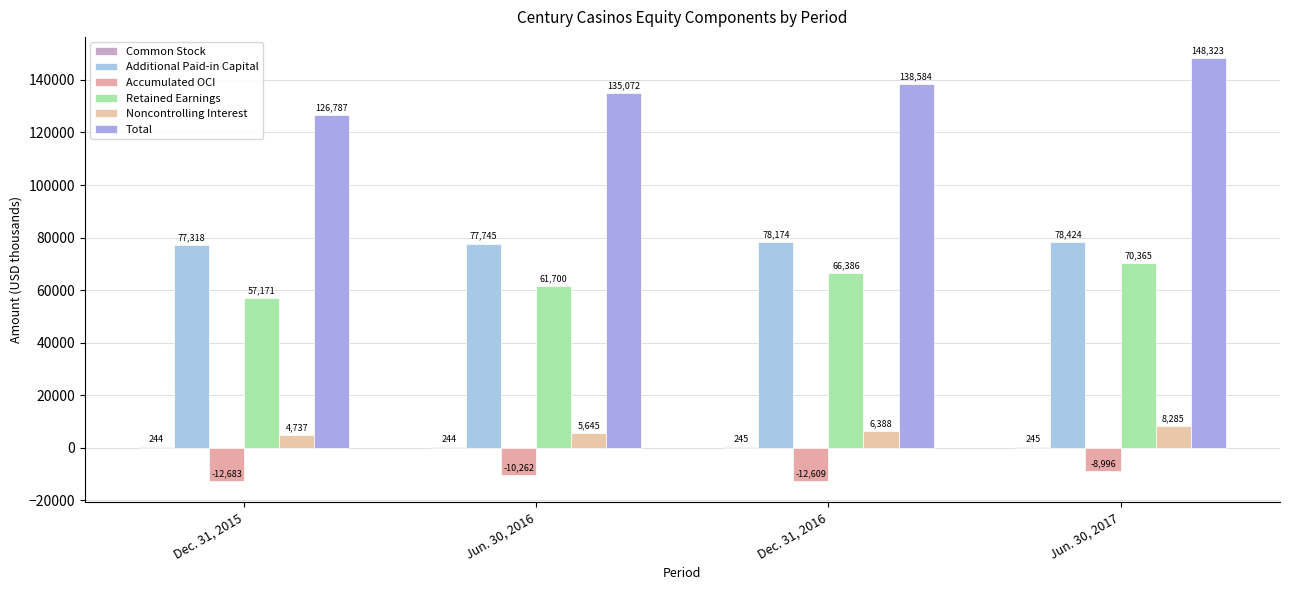

Reading left to right, transcribe all the data shown in this chart.

Common Stock: 244	244	245	245
Additional Paid-in Capital: 77318	77745	78174	78424
Accumulated OCI: -12683	-10262	-12609	-8996
Retained Earnings: 57171	61700	66386	70365
Noncontrolling Interest: 4737	5645	6388	8285
Total: 126787	135072	138584	148323